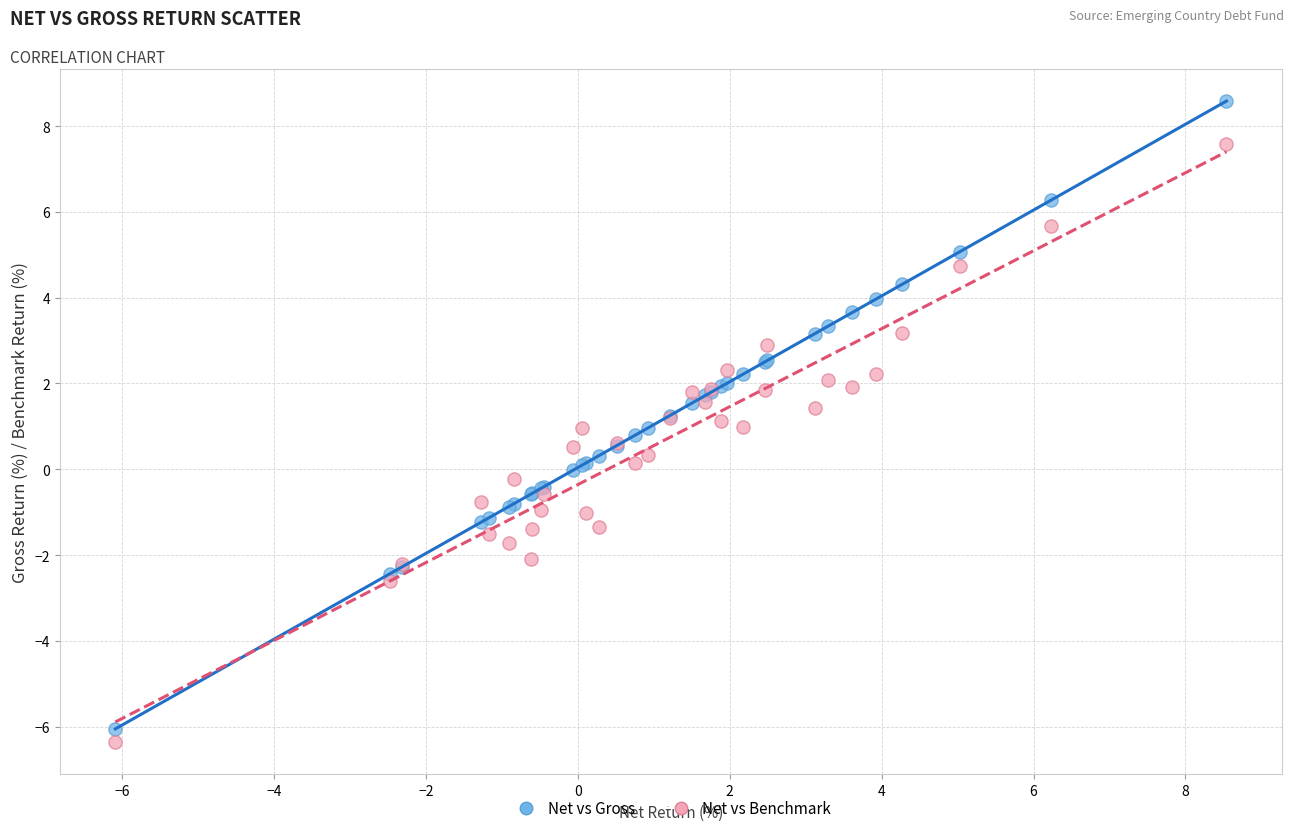

Which series contains the highest Y value?

Net vs Gross